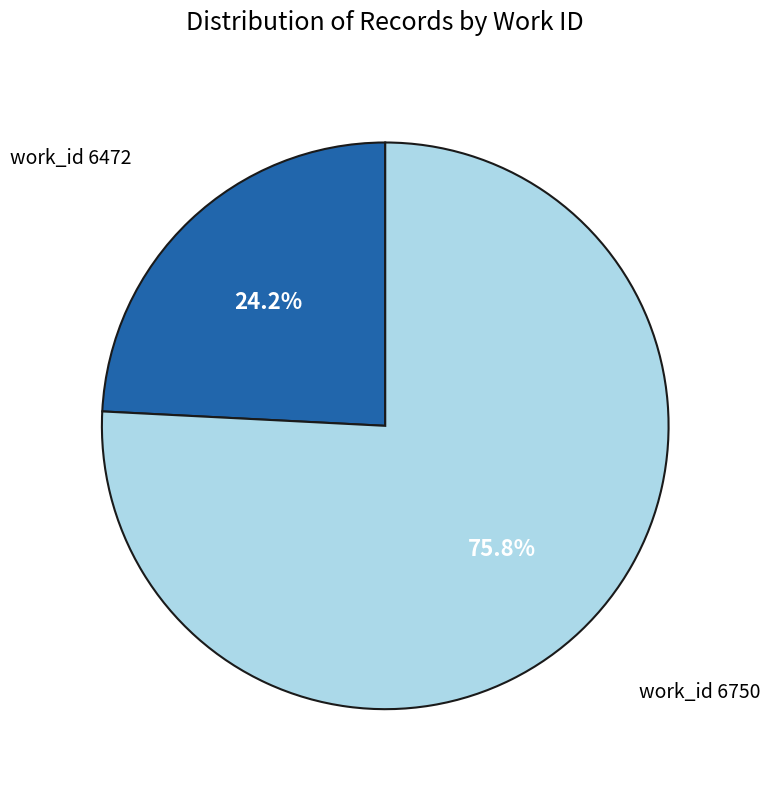

Does any single category account for the majority?

Yes